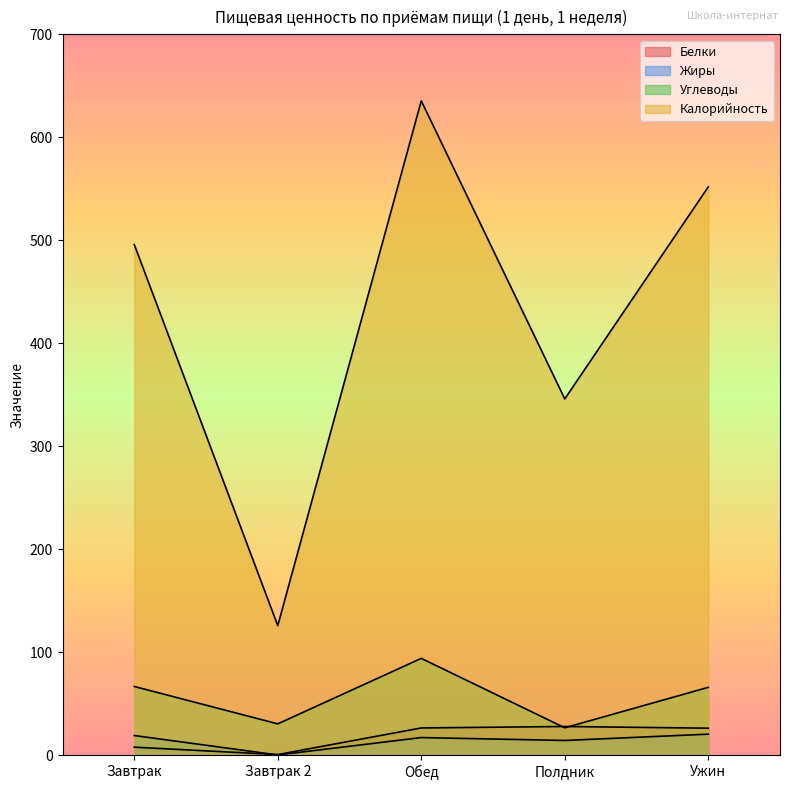

True or false: Углеводы and Жиры cross at least once.

False